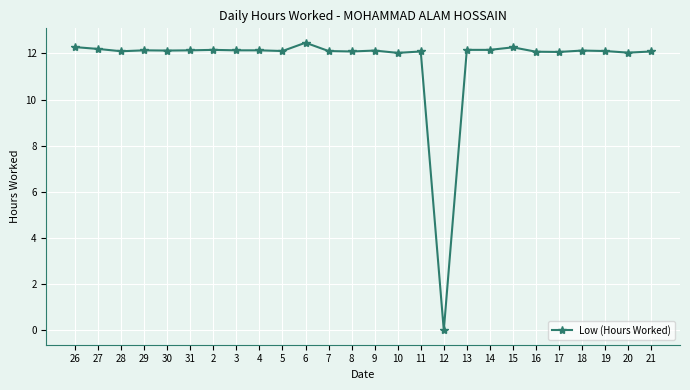

True or false: there are more than 0 points higher than both neighbors.

True